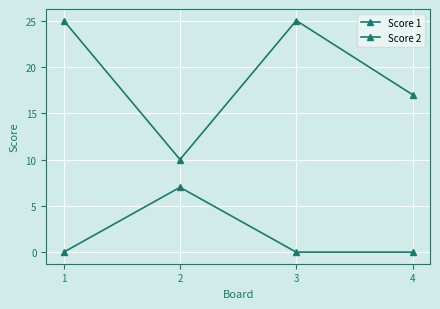

How many data points in Score 1 are less than 25?

2